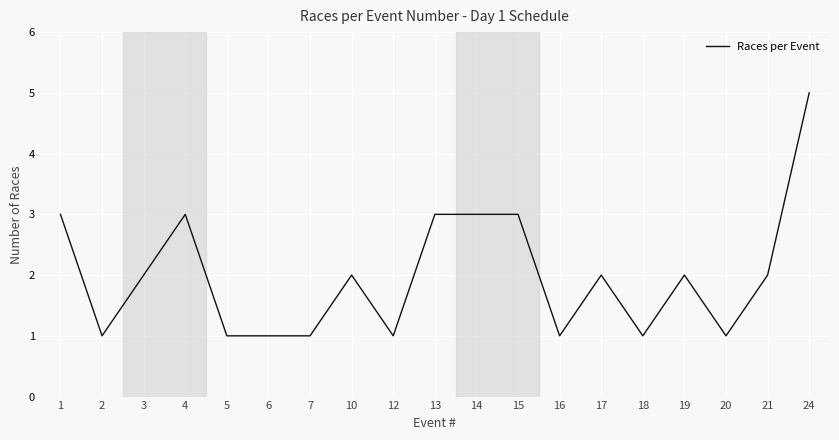

How many lines are shown in the chart?

1